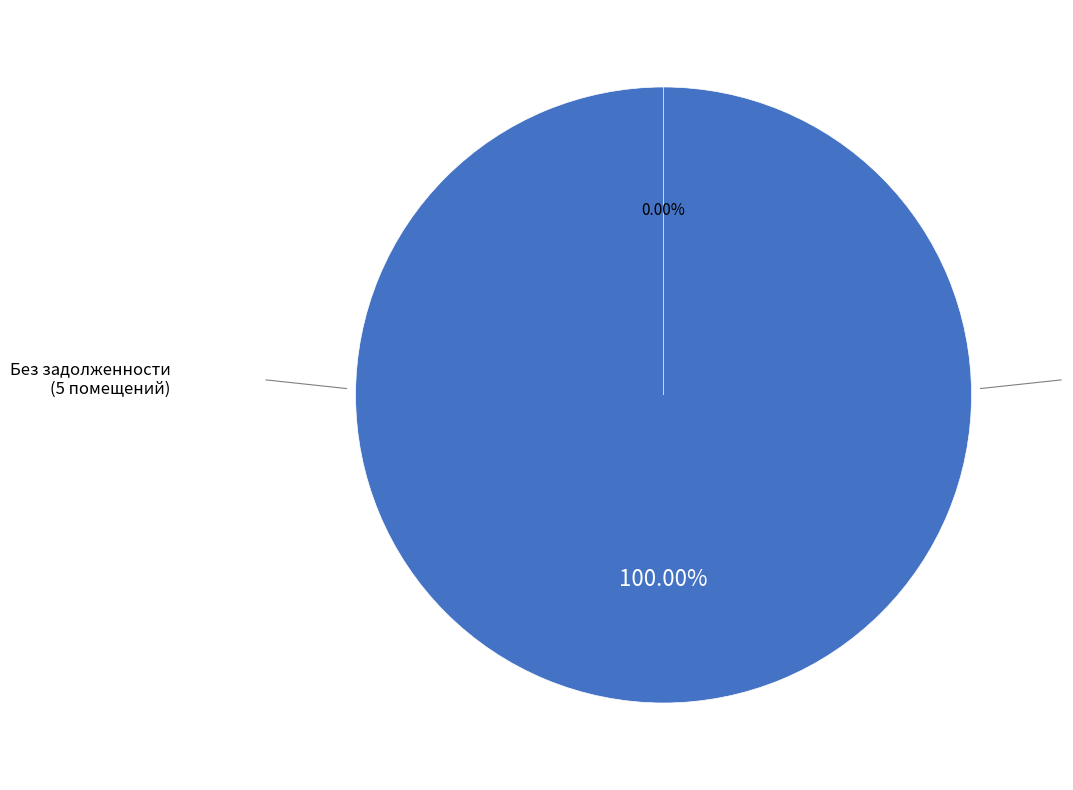

Does 42 account for over 50% of the chart?

No